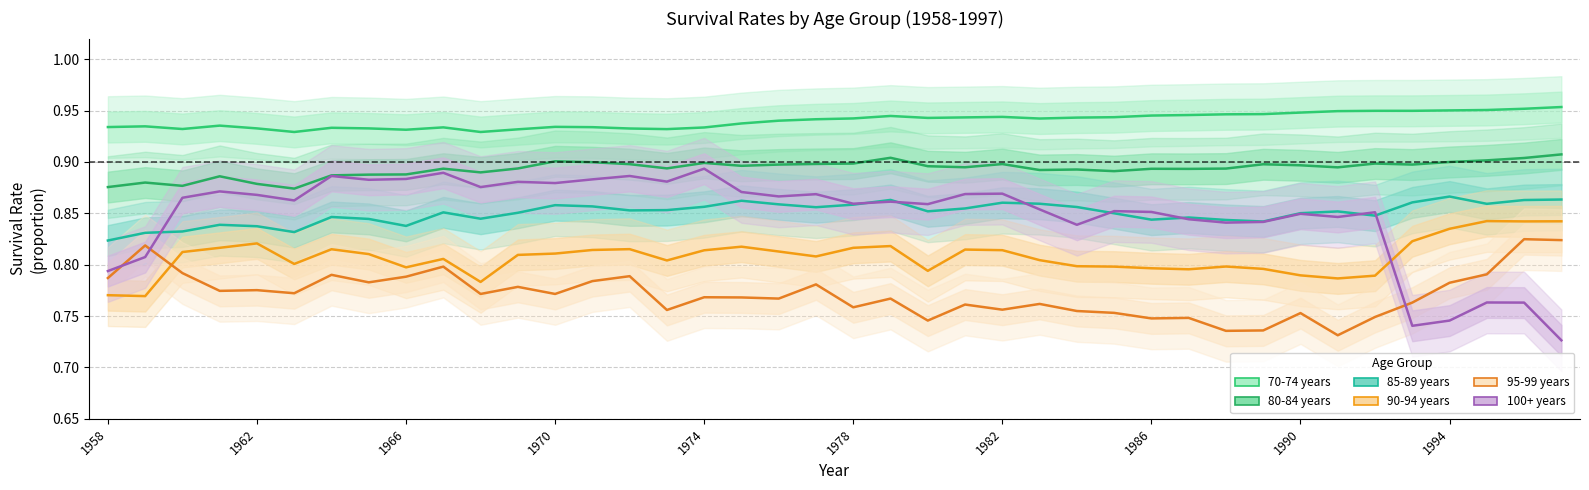

Between 1964 and 1987, which series saw the biggest shift?

100+ years